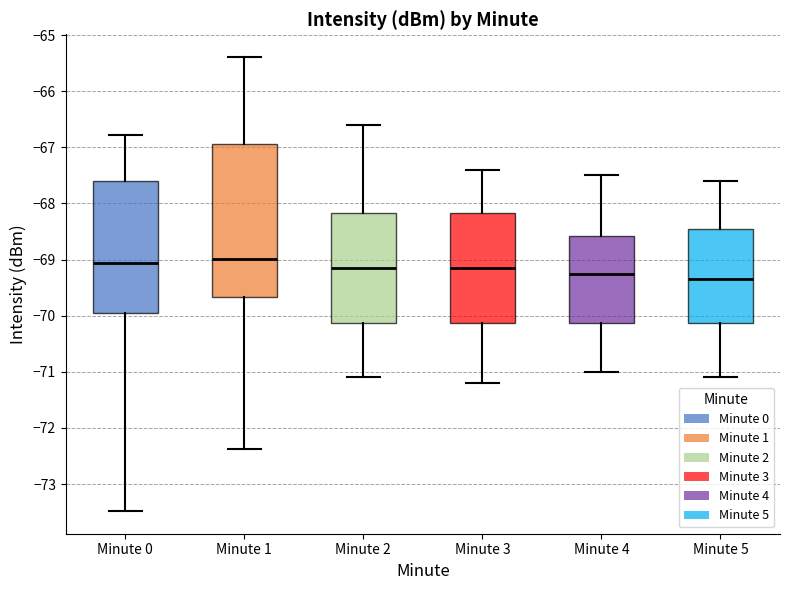

Reading left to right, transcribe this box plot: for each box, give where its median line is, the range the box spans, and where its two whiskers end, as read against the y-axis. The values are not printed on the chart, so give them approximately, as read against the axis.

Minute 0: median -69.1, box -70.0 to -67.6, whiskers -73.5 to -66.8
Minute 1: median -69.0, box -69.7 to -66.9, whiskers -72.4 to -65.4
Minute 2: median -69.1, box -70.1 to -68.2, whiskers -71.1 to -66.6
Minute 3: median -69.1, box -70.1 to -68.2, whiskers -71.2 to -67.4
Minute 4: median -69.2, box -70.1 to -68.6, whiskers -71.0 to -67.5
Minute 5: median -69.3, box -70.1 to -68.4, whiskers -71.1 to -67.6